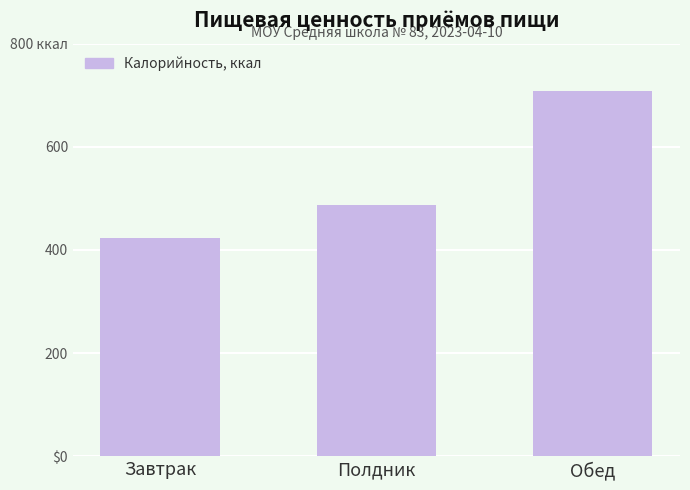

Are the bars horizontal?

No